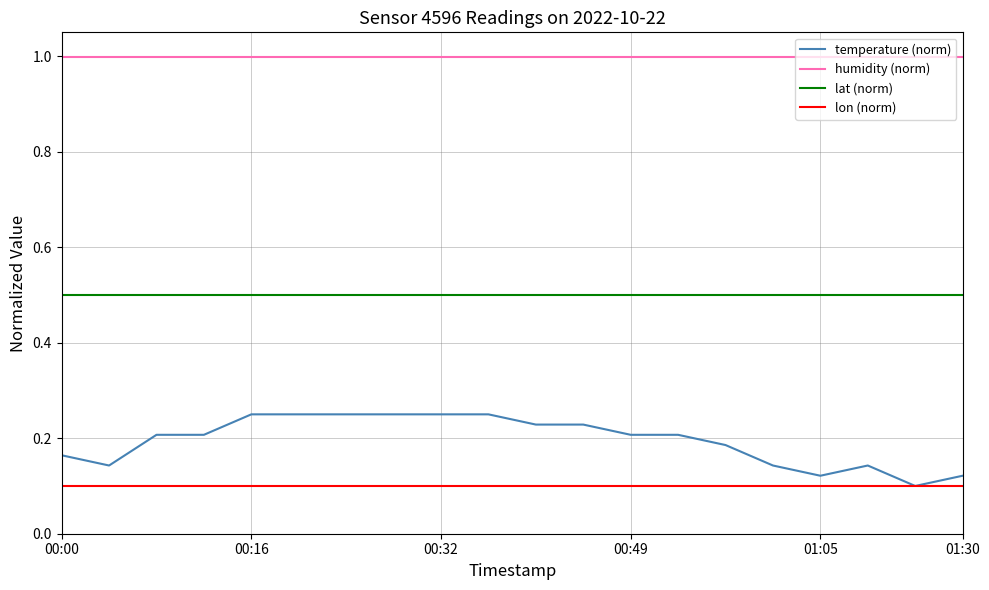

What is the maximum value shown in the chart?

1.0